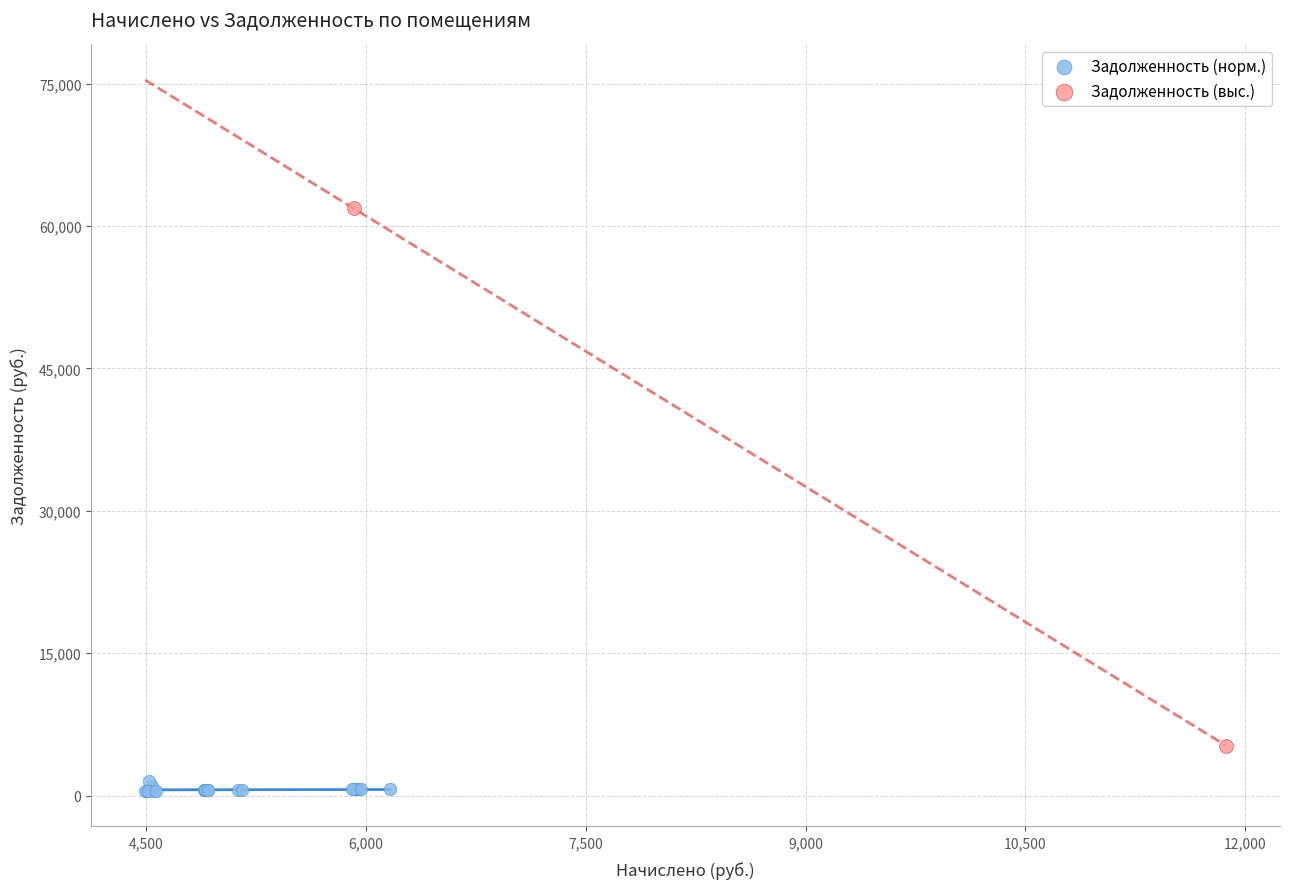

Which series reaches the minimum Y coordinate?

Задолженность (норм.)